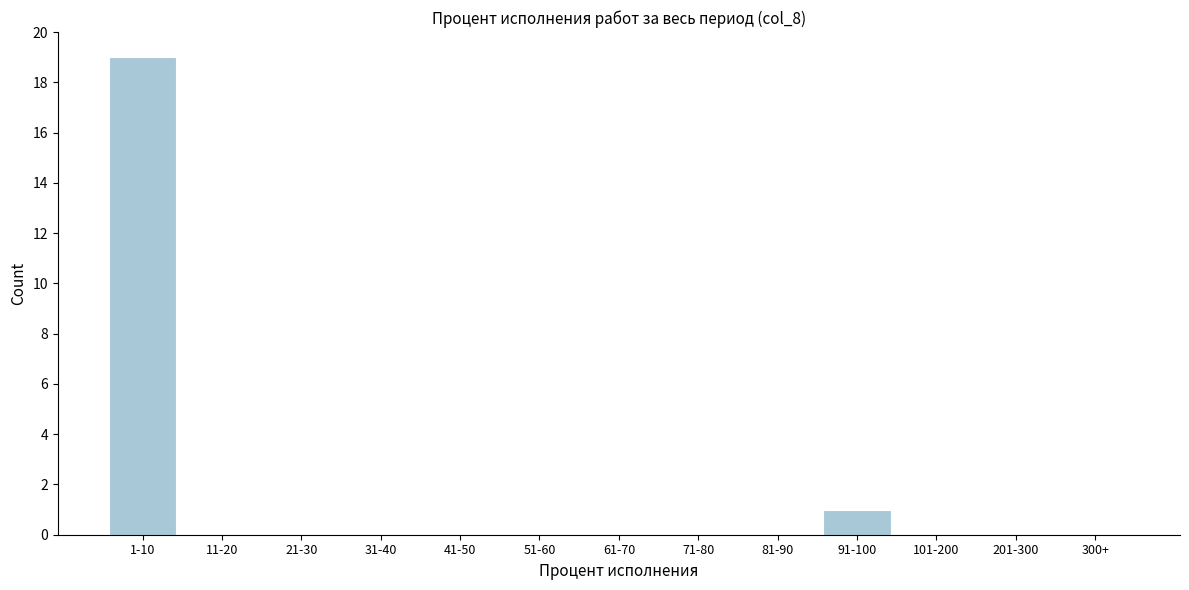

Reading left to right, list all the values displayed in this chart.

1-10=19	11-20=0	21-30=0	31-40=0	41-50=0	51-60=0	61-70=0	71-80=0	81-90=0	91-100=1	101-200=0	201-300=0	300+=0